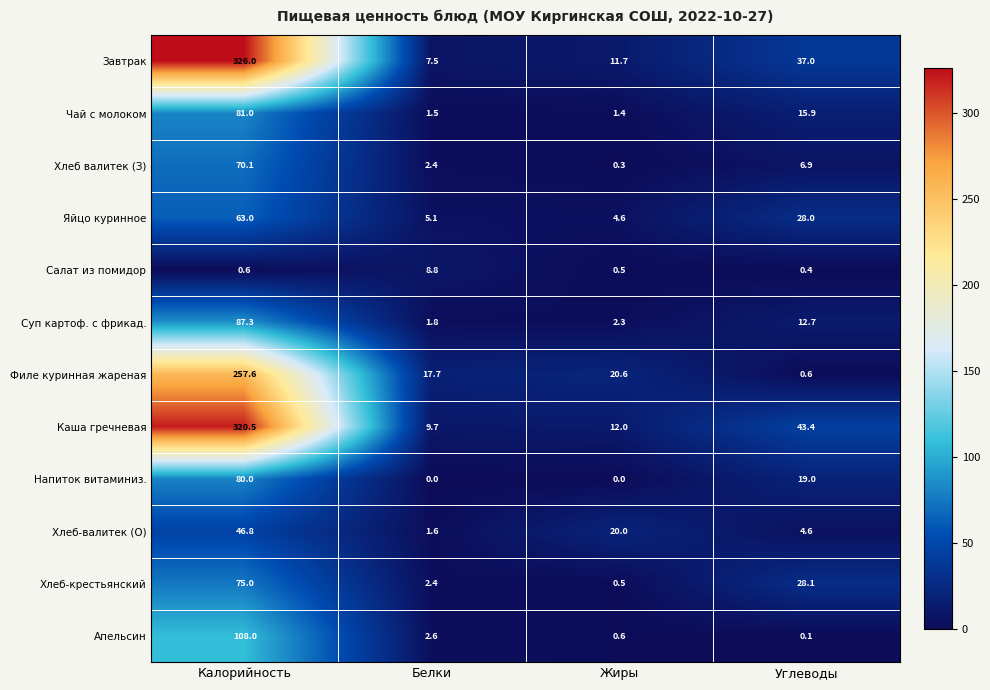

What is the total value across all series at Белки?

61.1